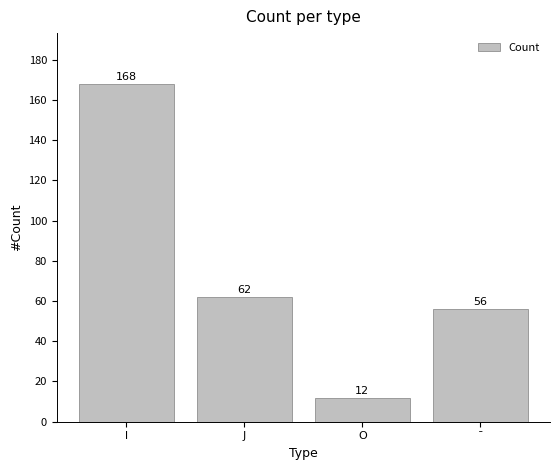

Rank the categories by value from lowest to highest.

O, ¯, J, l